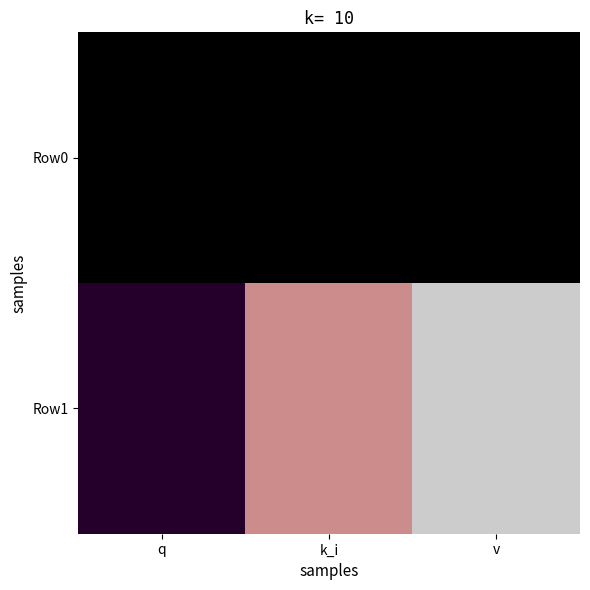

List the series in order of their peak value, lowest first.

Row0, Row1